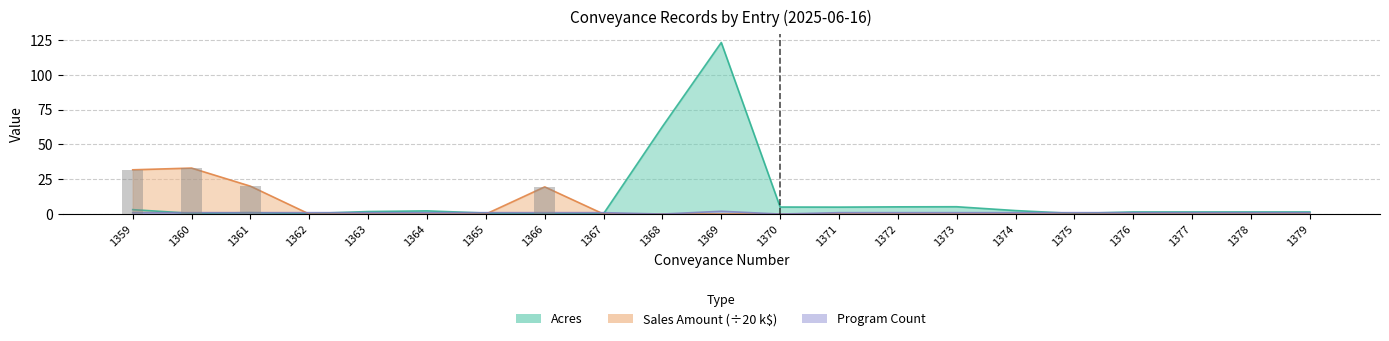

Which series has the largest range (max minus min)?

Acres